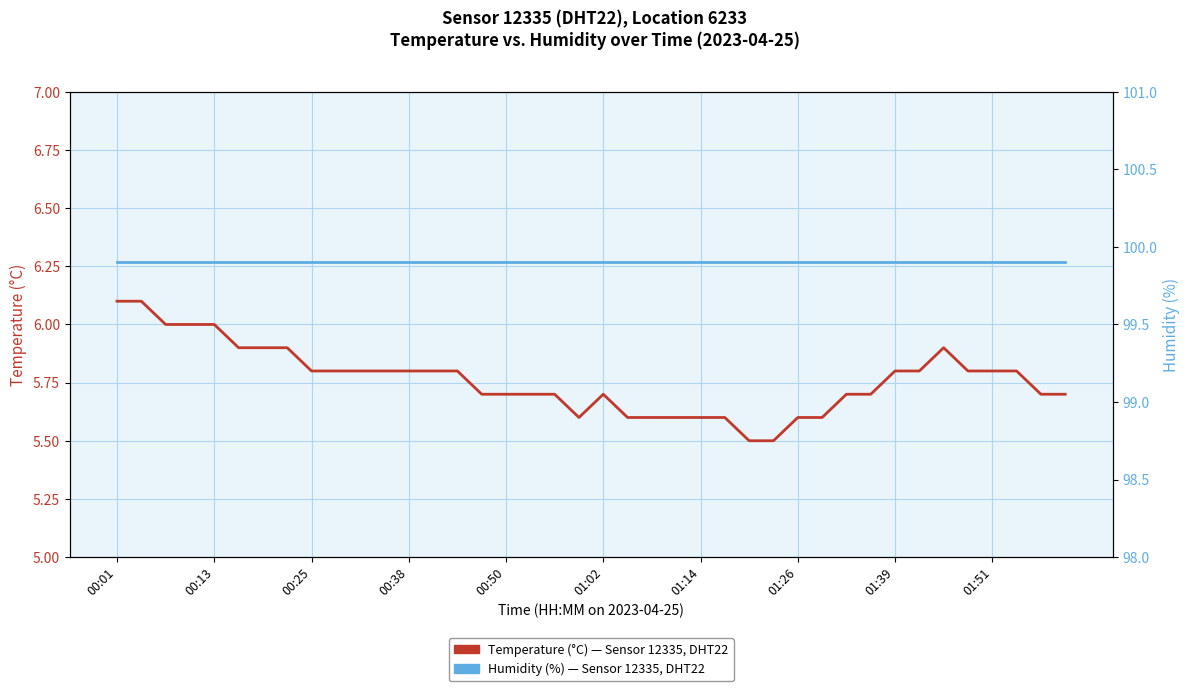

The value of Temperature (°C) at 35 is 5.8. True or false?

True